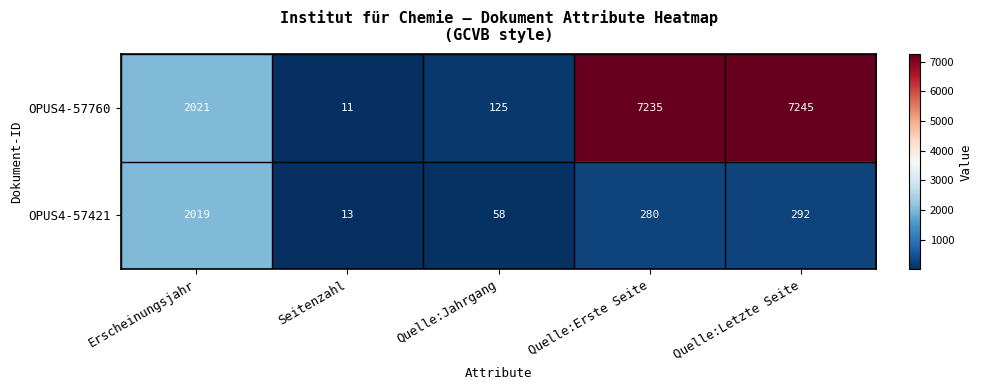

Reading left to right, extract all data points from this chart.

OPUS4-57760: Erscheinungsjahr=2021	Seitenzahl=11	Quelle:Jahrgang=125	Quelle:Erste Seite=7235	Quelle:Letzte Seite=7245
OPUS4-57421: Erscheinungsjahr=2019	Seitenzahl=13	Quelle:Jahrgang=58	Quelle:Erste Seite=280	Quelle:Letzte Seite=292